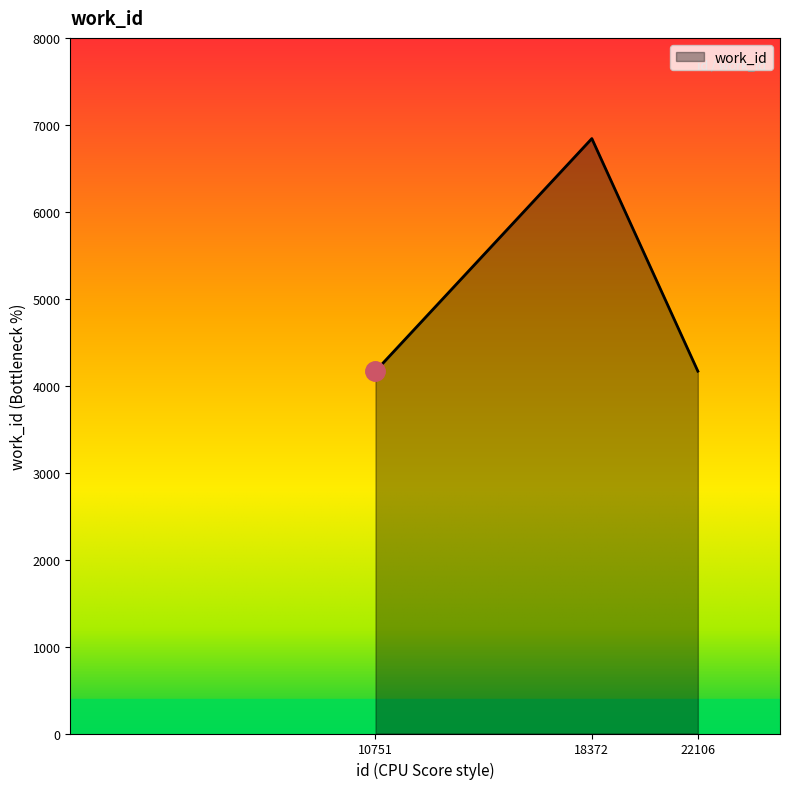

Reading left to right, transcribe all the data shown in this chart.

4167	6842	4167